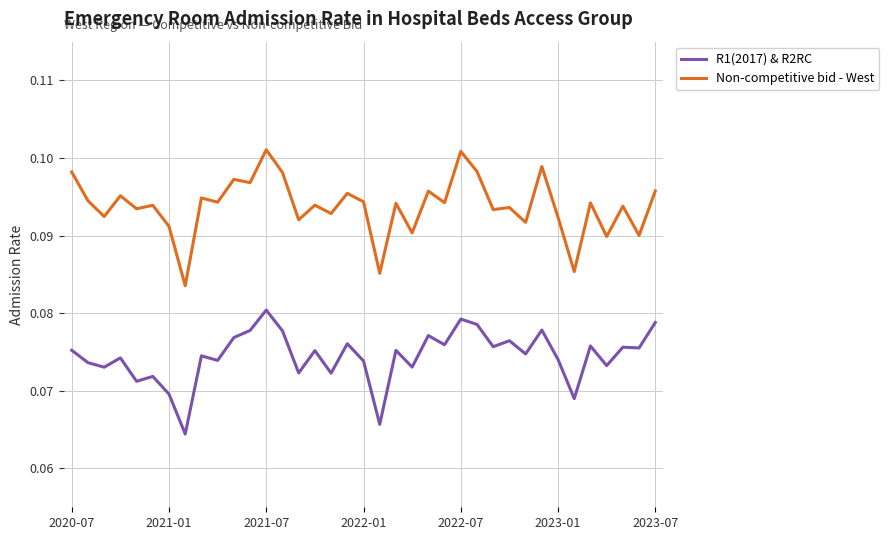

True or false: Non-competitive bid - West and R1(2017) & R2RC intersect in this chart.

False